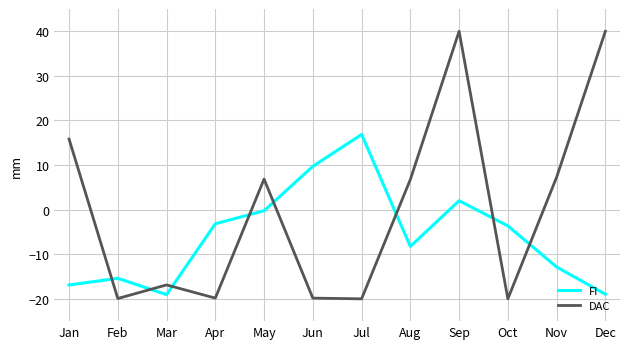

At which label is FI closest to -1?

May